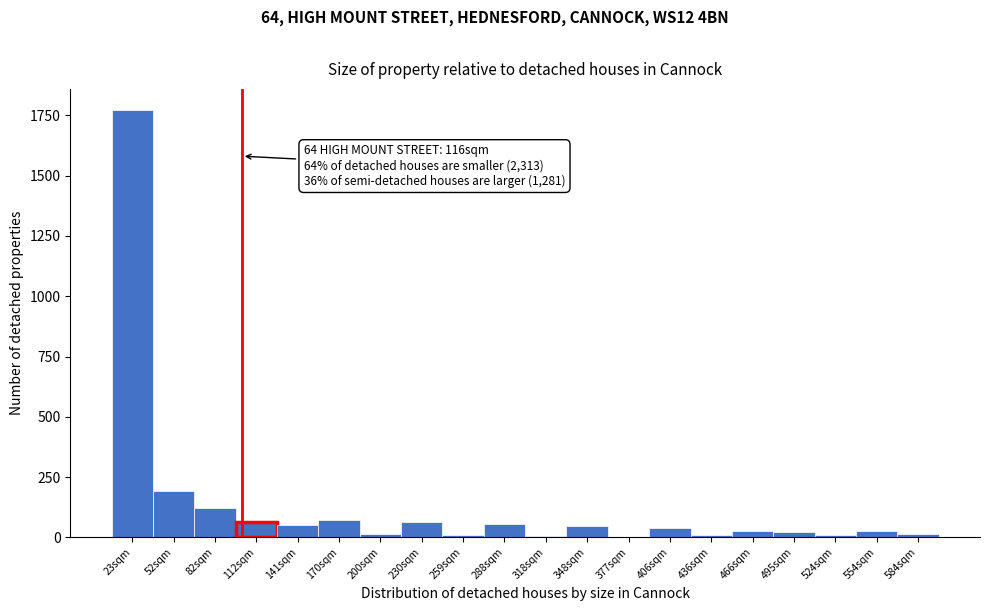

At which category does the chart reach its peak across all series?

23sqm